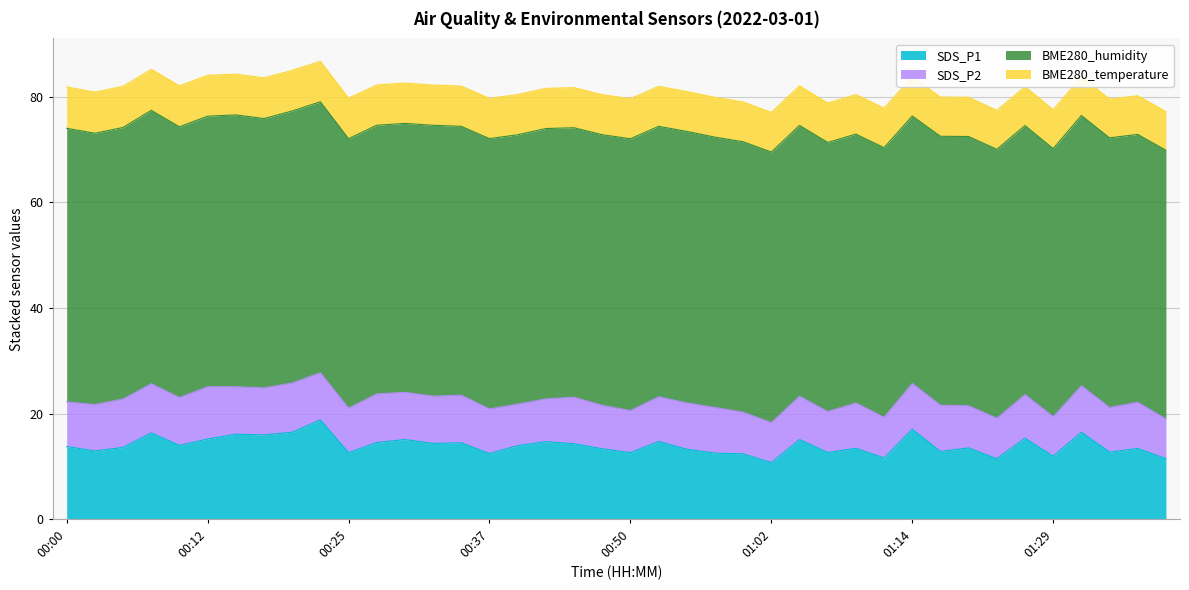

What is the value of the SDS_P1 point at the 35th from the left?

15.4